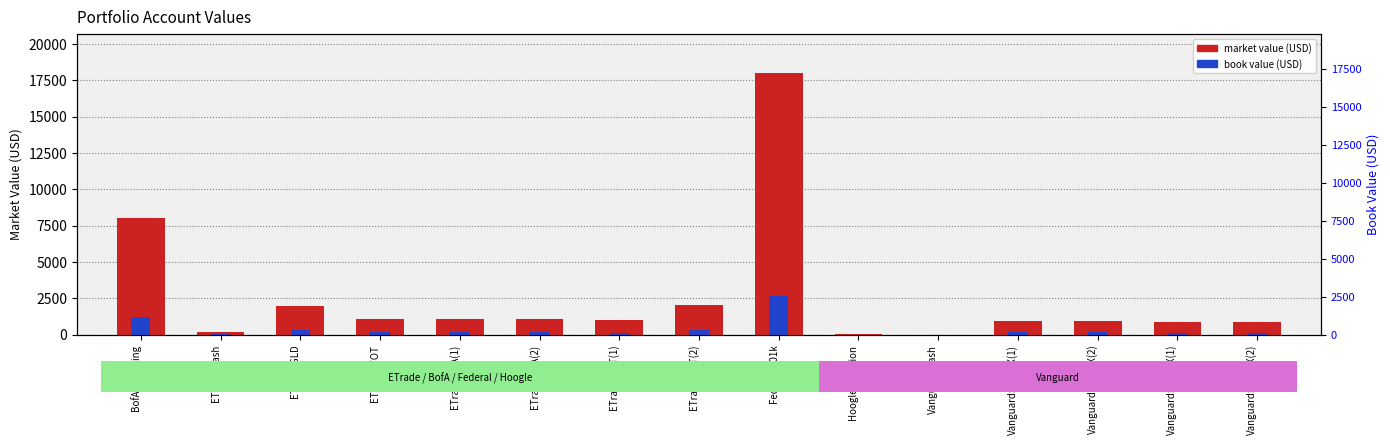

What is the difference between the book value (USD) values at BofA:Checking and ETrade:VHT(2)?

901.5